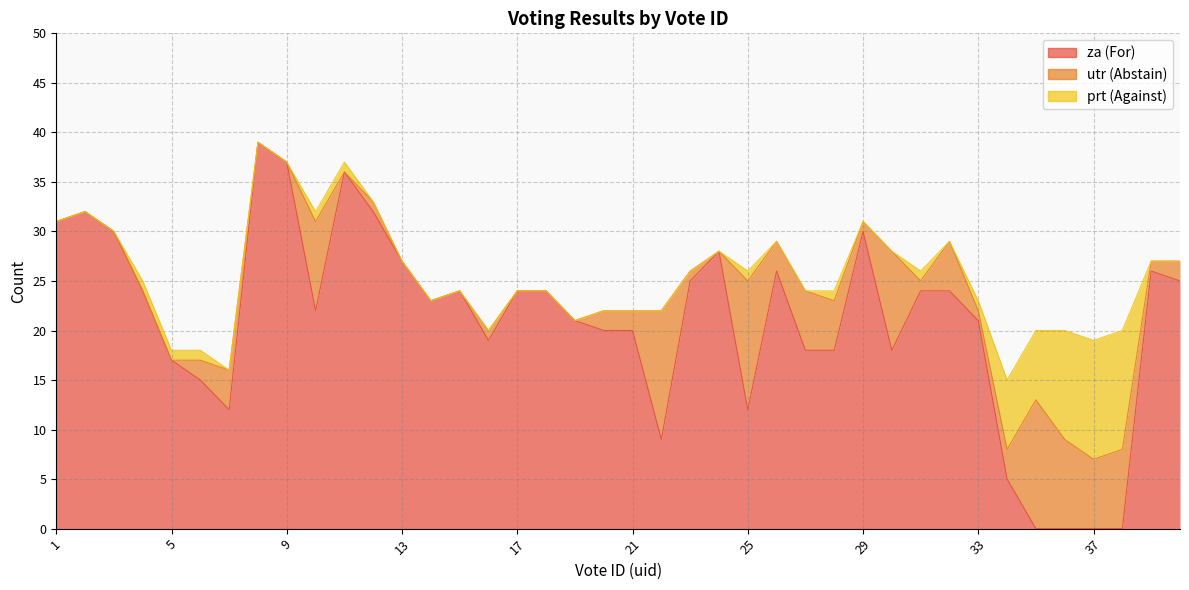

What are all the series names shown in the legend?

za, prt, utr